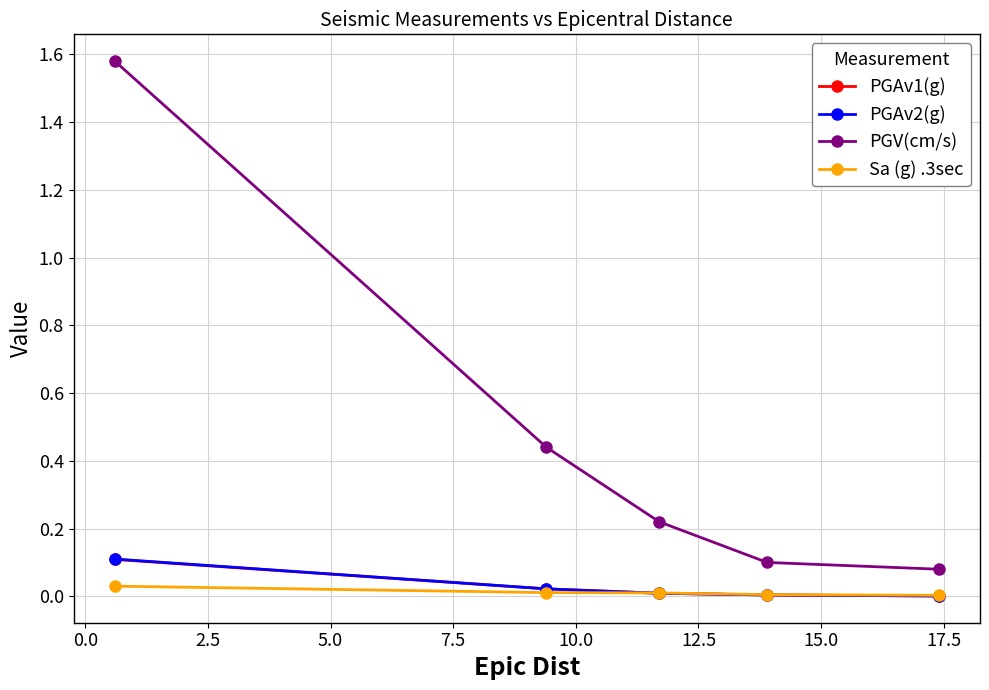

Does the chart have visible grid lines?

Yes